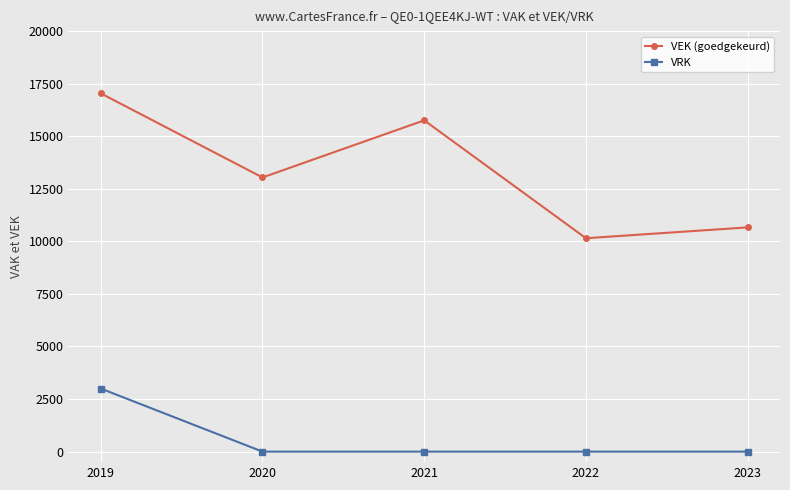

True or false: VRK and VEK (goedgekeurd) intersect in this chart.

False